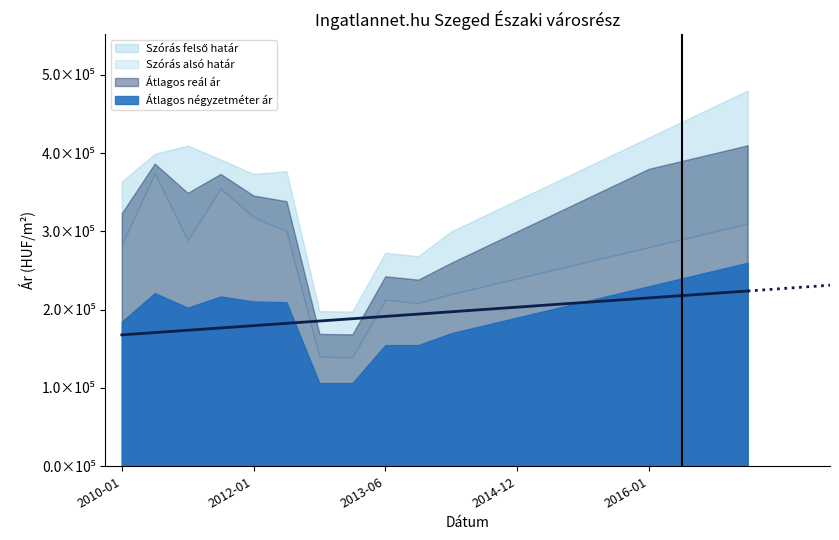

Reading right to left, transcribe all the data shown in this chart.

Szórás alsó határ: 310000	300000	290000	280000	270000	260000	250000	240000	230000	220000	208497	212807	139427	139956	300334	318302	354974	288740	374352	282933
Szórás felső határ: 480000	460000	440000	420000	400000	380000	360000	340000	320000	300000	268417	272727	197705	198234	376942	373420	391960	409764	399100	363815
Átlagos reál ár: 410000	400000	390000	380000	360000	340000	320000	300000	280000	260000	238457	242767	168566	169095	338638	345861	373467	349252	386726	323374
Átlagos négyzetméter ár: 260000	250000	240000	230000	220000	210000	200000	190000	180000	170000	154797	154797	106318	106318	209572	210512	216923	202628	221250	184633